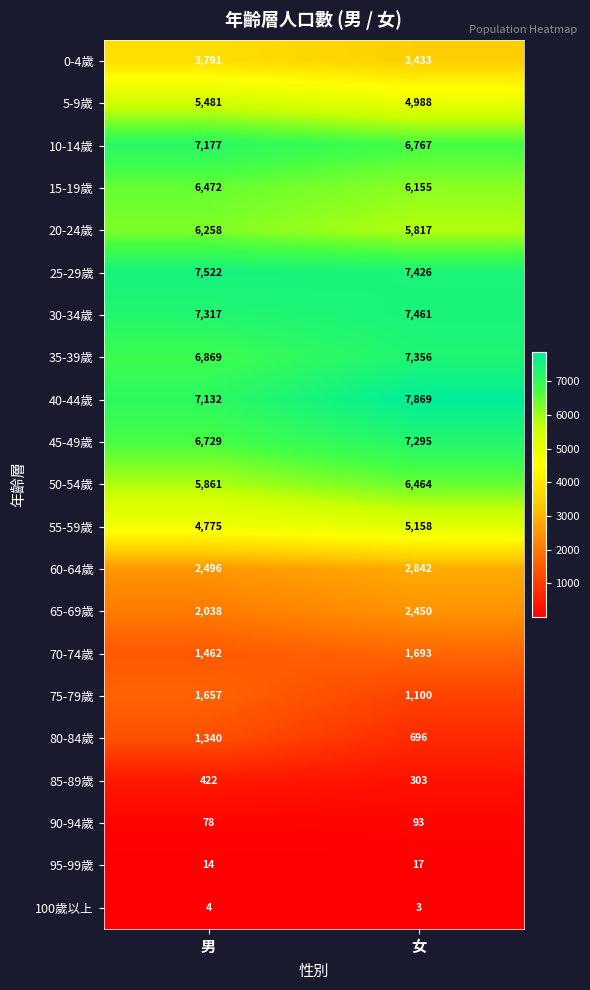

What is the total value across all series at 男?

84895